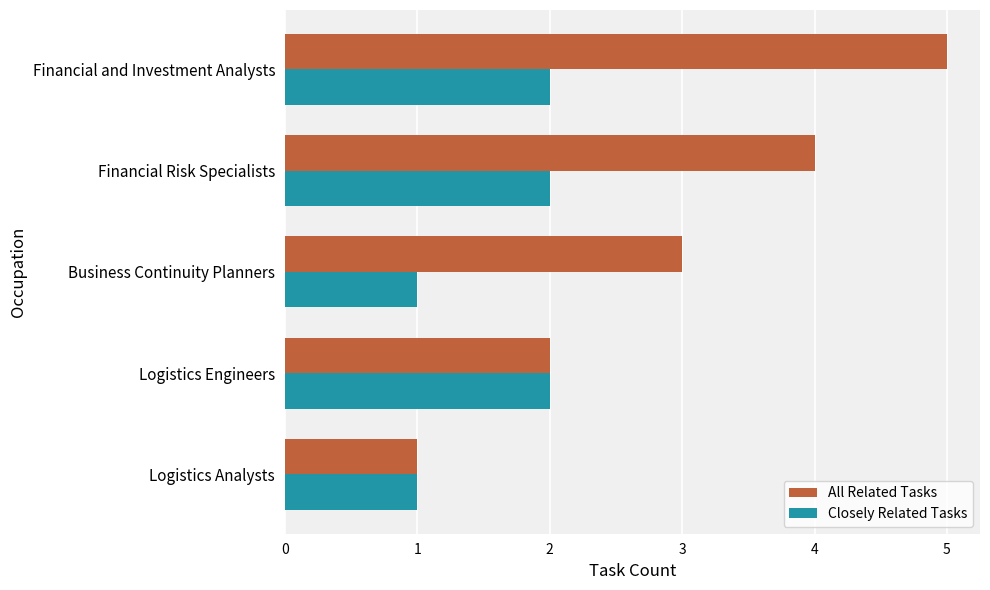

Which series has the largest range (max minus min)?

All Related Tasks